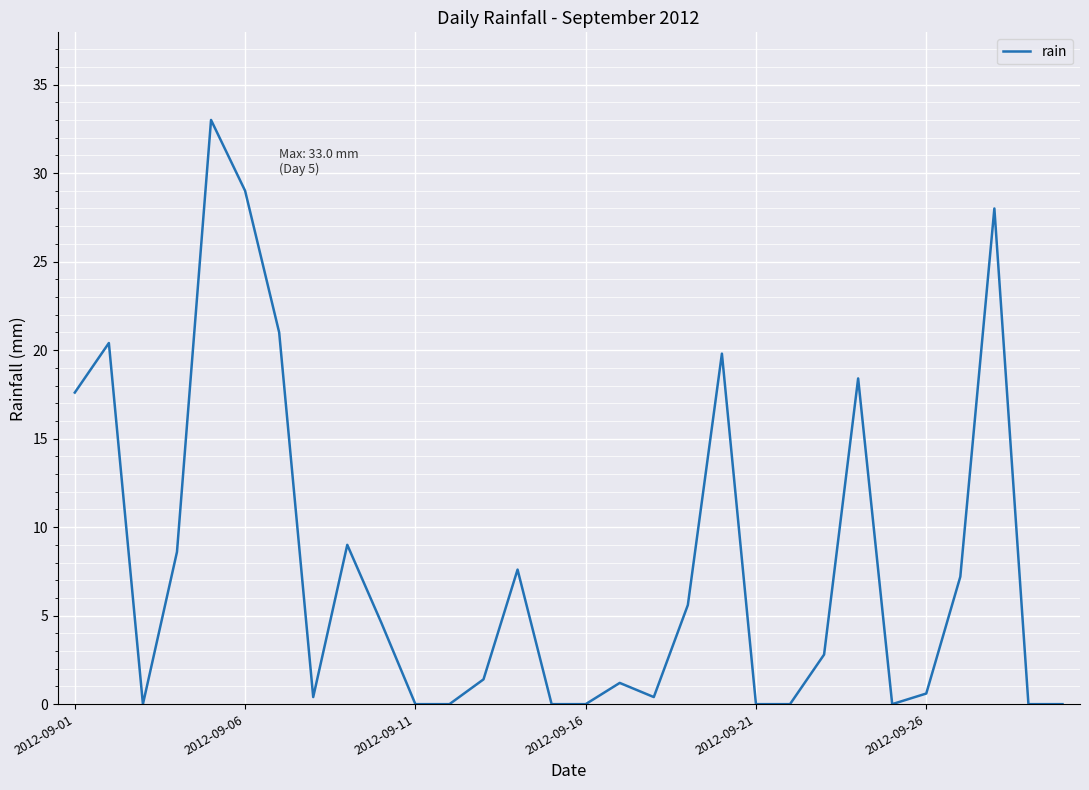

What is the maximum value shown in the chart?

33.0